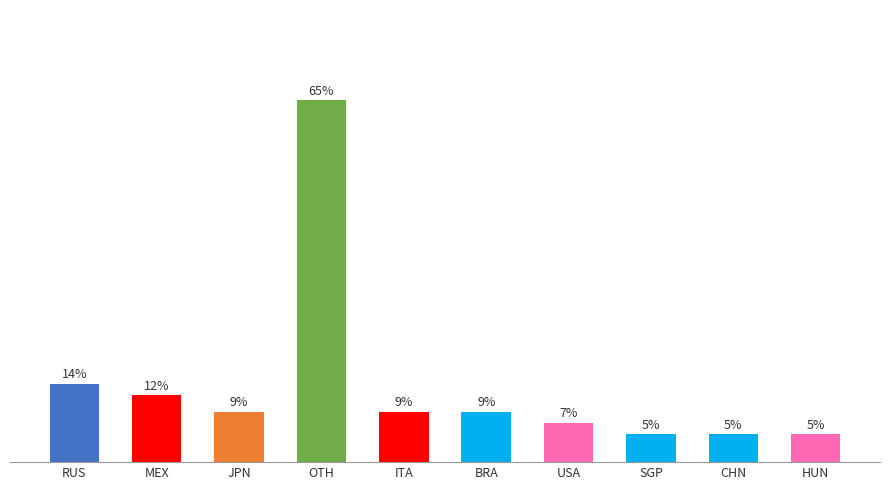

At which category does the chart reach its peak across all series?

OTH